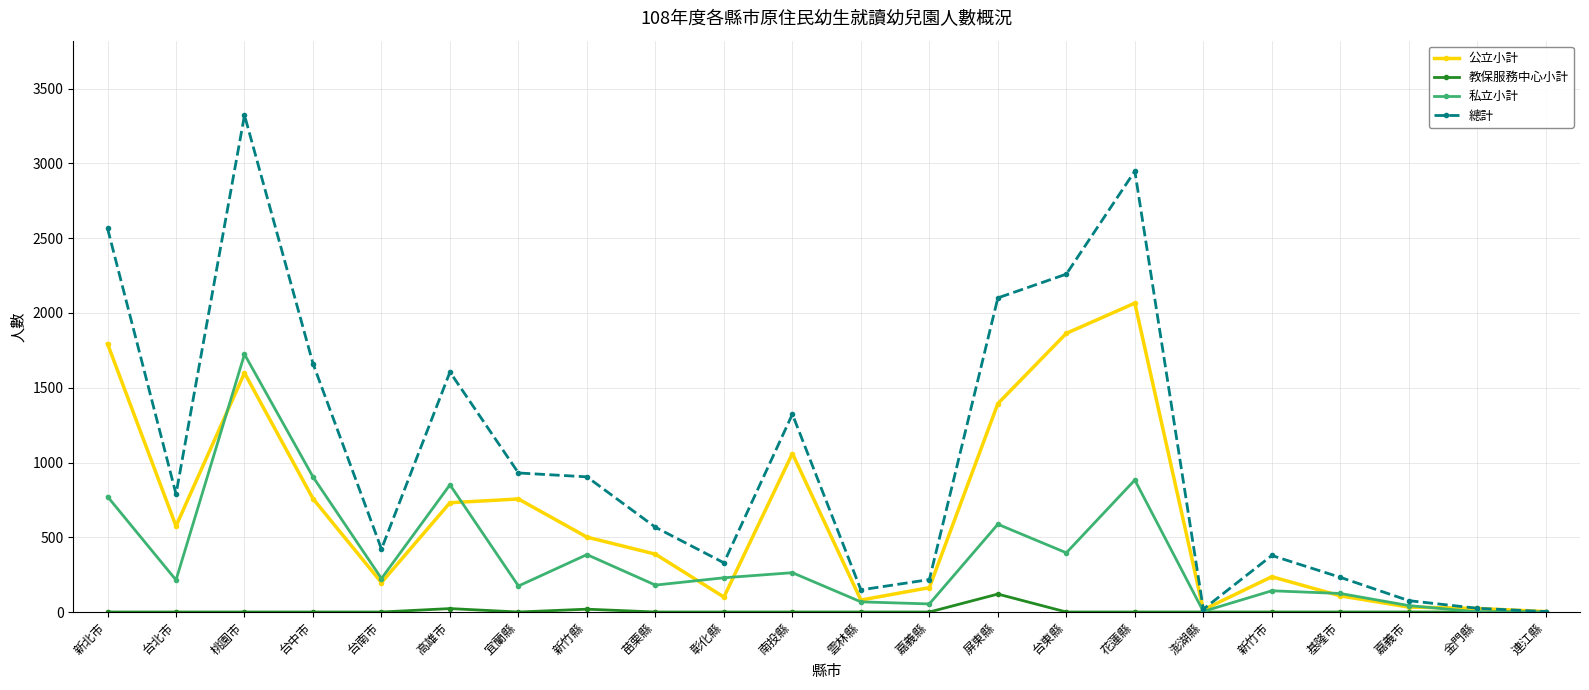

What is the maximum value shown in the chart?

3323